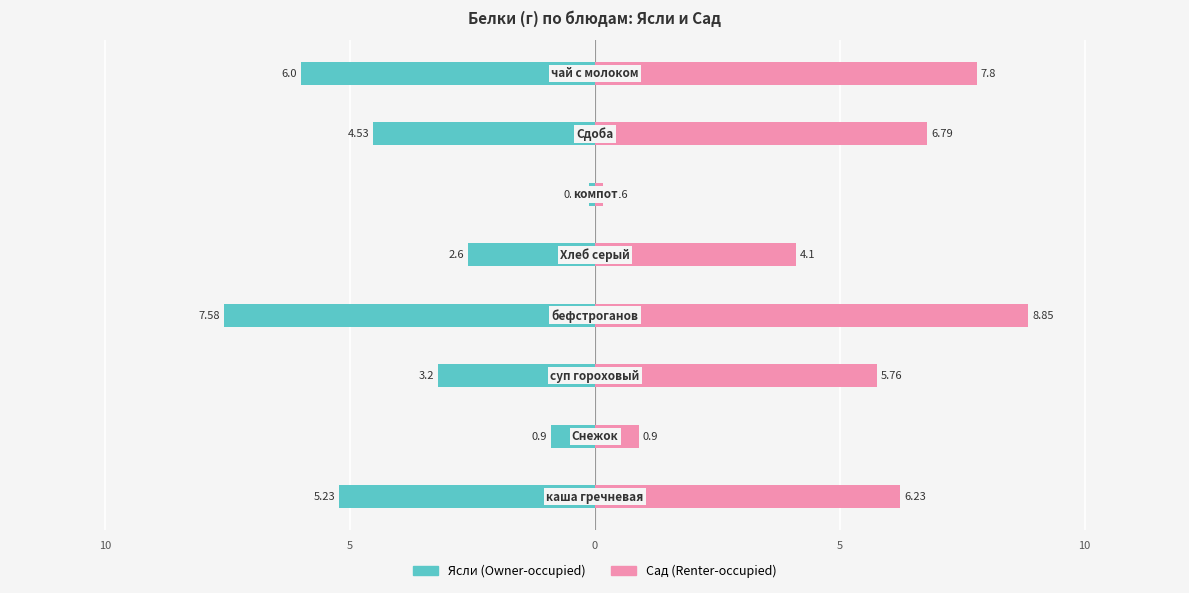

How many bars are there in total?

16